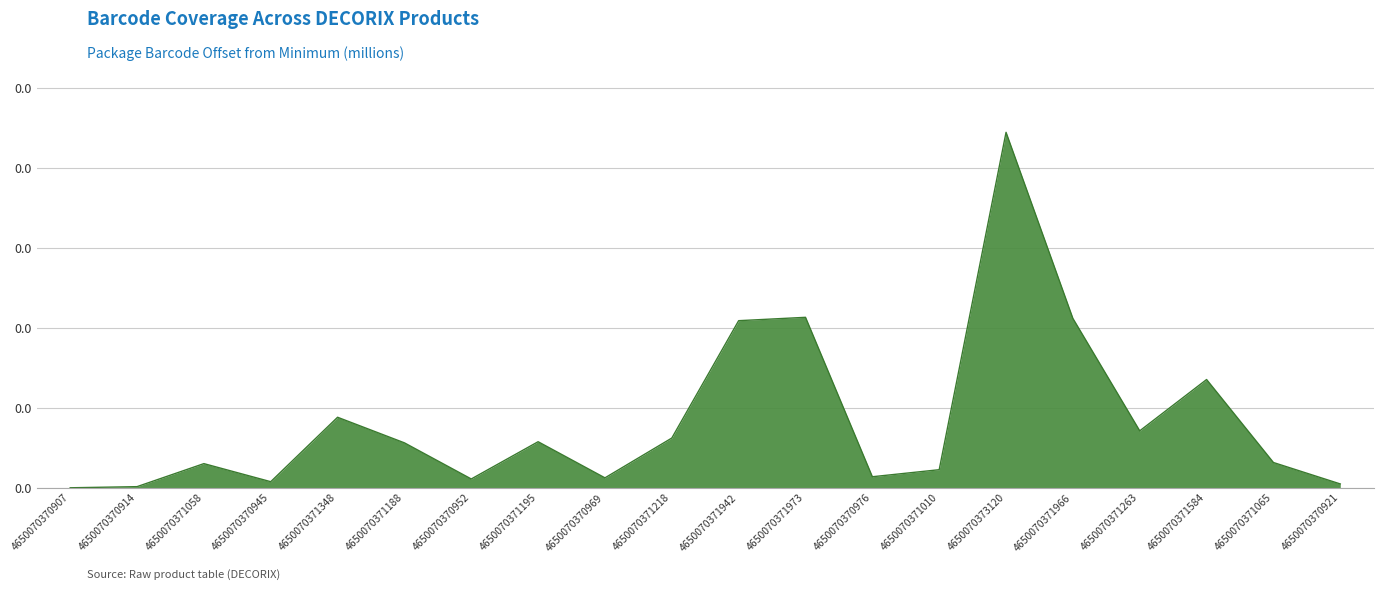

True or false: the data shows 0.0 at 4650070371065.

False